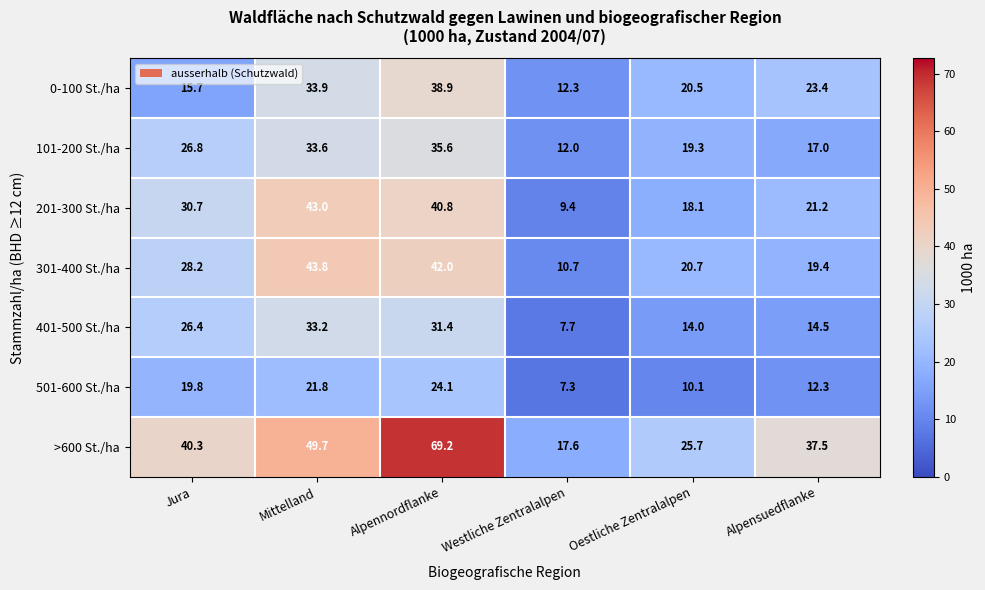

What is the total value across all series at Alpensuedflanke?

145.3